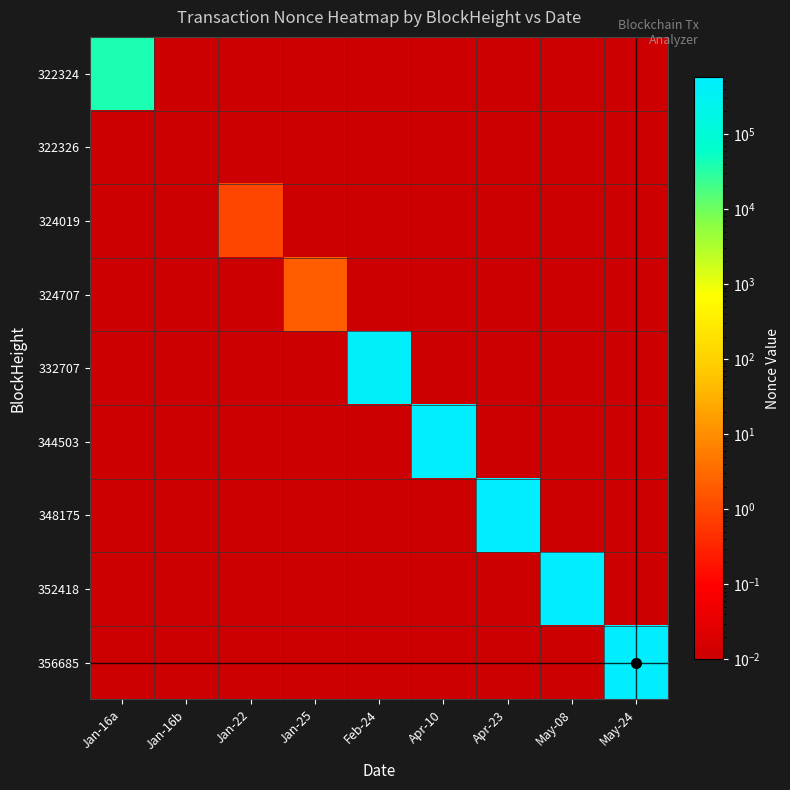

Reading left to right, transcribe all the data shown in this chart.

322324: Jan-16a=39284.0	Jan-16b=0.0	Jan-22=0.0	Jan-25=0.0	Feb-24=0.0	Apr-10=0.0	Apr-23=0.0	May-08=0.0	May-24=0.0
322326: Jan-16a=0.0	Jan-16b=0.0	Jan-22=0.0	Jan-25=0.0	Feb-24=0.0	Apr-10=0.0	Apr-23=0.0	May-08=0.0	May-24=0.0
324019: Jan-16a=0.0	Jan-16b=0.0	Jan-22=1.0	Jan-25=0.0	Feb-24=0.0	Apr-10=0.0	Apr-23=0.0	May-08=0.0	May-24=0.0
324707: Jan-16a=0.0	Jan-16b=0.0	Jan-22=0.0	Jan-25=2.0	Feb-24=0.0	Apr-10=0.0	Apr-23=0.0	May-08=0.0	May-24=0.0
332707: Jan-16a=0.0	Jan-16b=0.0	Jan-22=0.0	Jan-25=0.0	Feb-24=463408.0	Apr-10=0.0	Apr-23=0.0	May-08=0.0	May-24=0.0
344503: Jan-16a=0.0	Jan-16b=0.0	Jan-22=0.0	Jan-25=0.0	Feb-24=0.0	Apr-10=521254.0	Apr-23=0.0	May-08=0.0	May-24=0.0
348175: Jan-16a=0.0	Jan-16b=0.0	Jan-22=0.0	Jan-25=0.0	Feb-24=0.0	Apr-10=0.0	Apr-23=538403.0	May-08=0.0	May-24=0.0
352418: Jan-16a=0.0	Jan-16b=0.0	Jan-22=0.0	Jan-25=0.0	Feb-24=0.0	Apr-10=0.0	Apr-23=0.0	May-08=555746.0	May-24=0.0
356685: Jan-16a=0.0	Jan-16b=0.0	Jan-22=0.0	Jan-25=0.0	Feb-24=0.0	Apr-10=0.0	Apr-23=0.0	May-08=0.0	May-24=574248.0